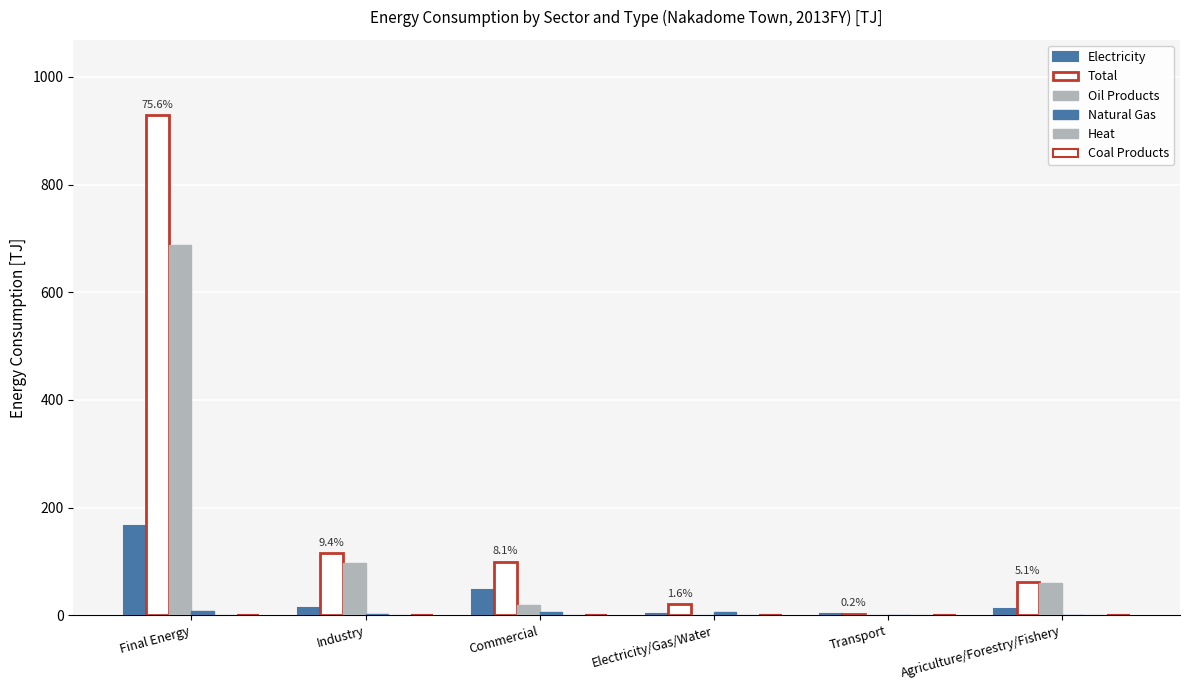

How many values in the Total series exceed 99?

3